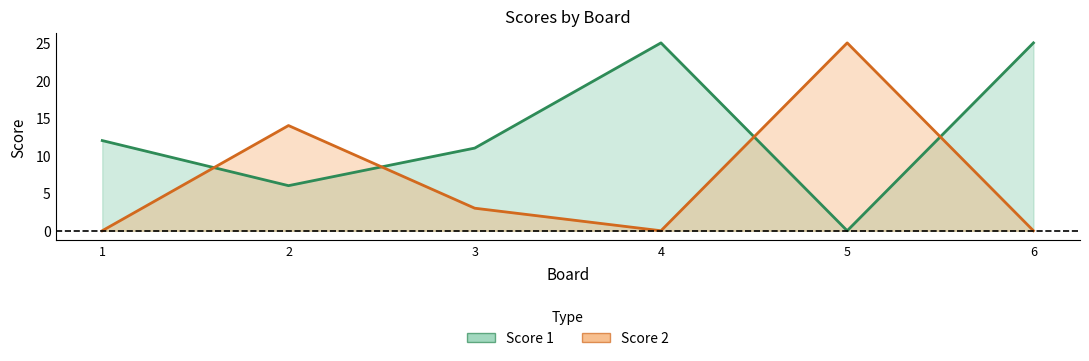

At 1, list the series in order from smallest to largest.

Score 2, Score 1